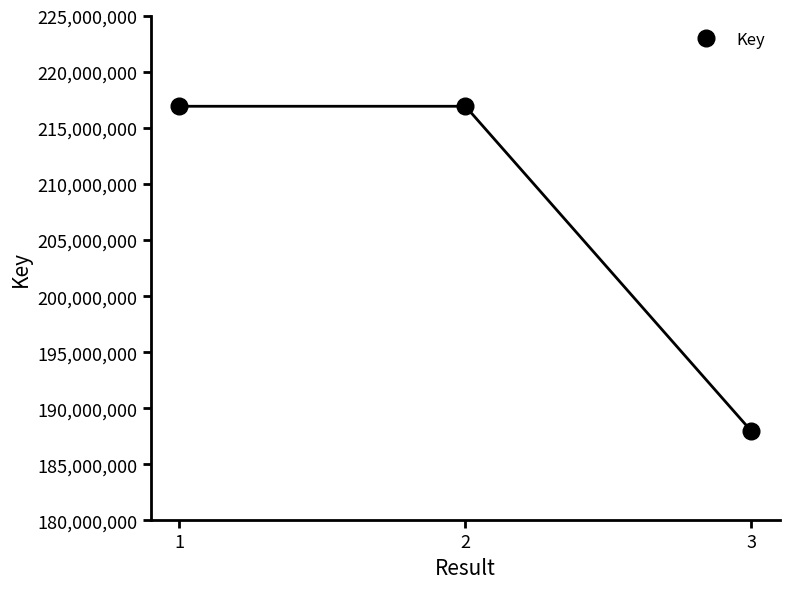

Is it true that the value at 2 is 299464544?

False